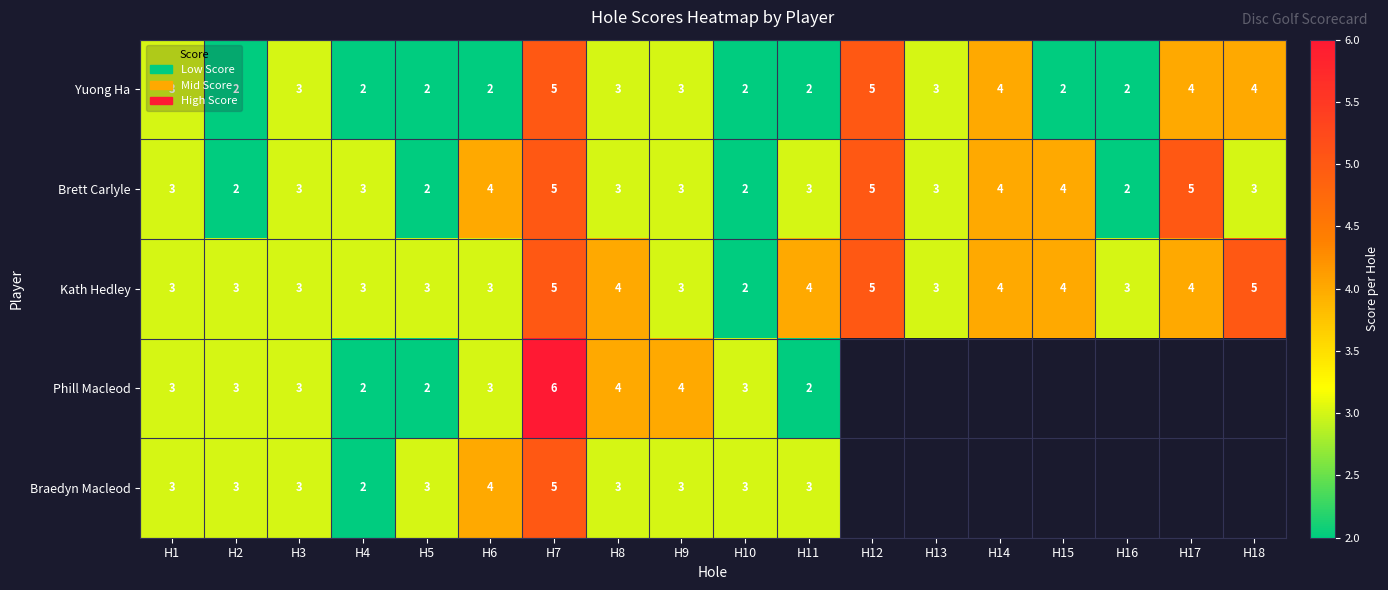

What is the sum of the Yuong Ha values at H9 and H7?

8